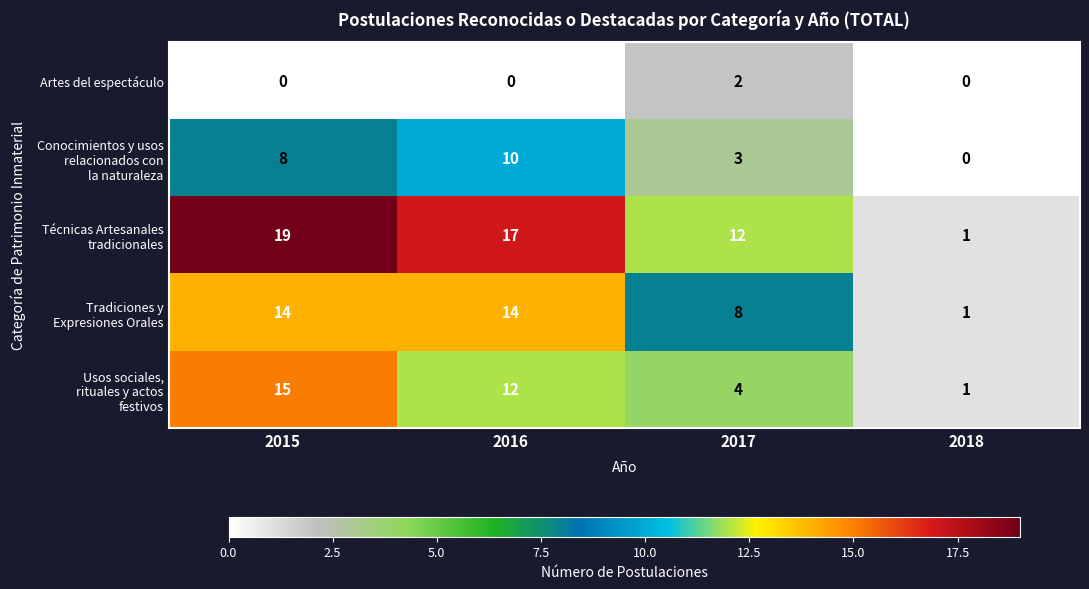

At which category is the sum across all series the highest?

2015